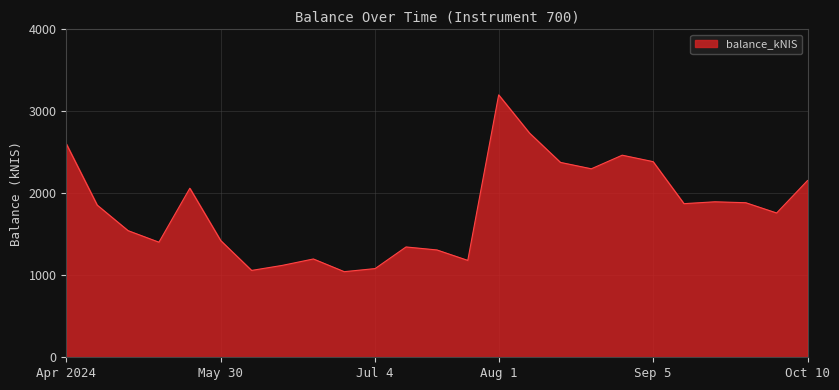

What is the maximum value shown in the chart?

3200.4